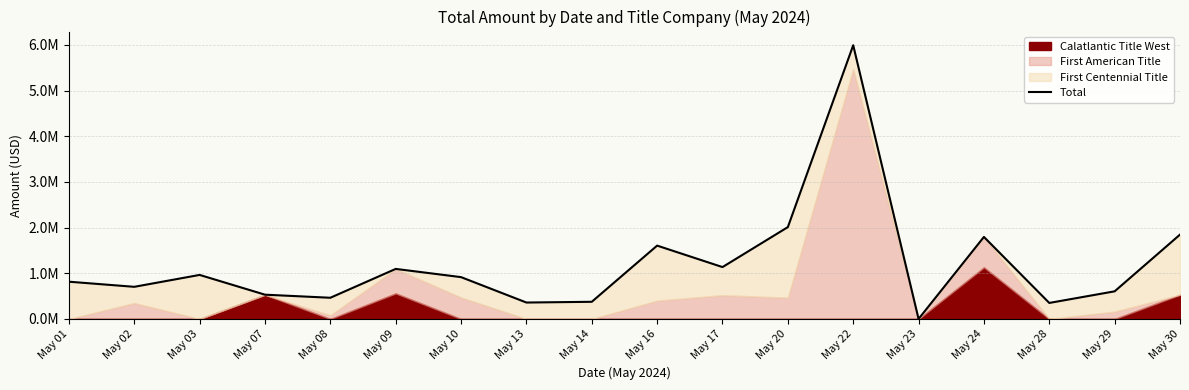

Reading left to right, extract all data points from this chart.

815000	703000	963335	530879	463500	1094950	915000	359000	375000	1604900	1135000	2010000	5991190	0	1794900	350000	604208	1845900